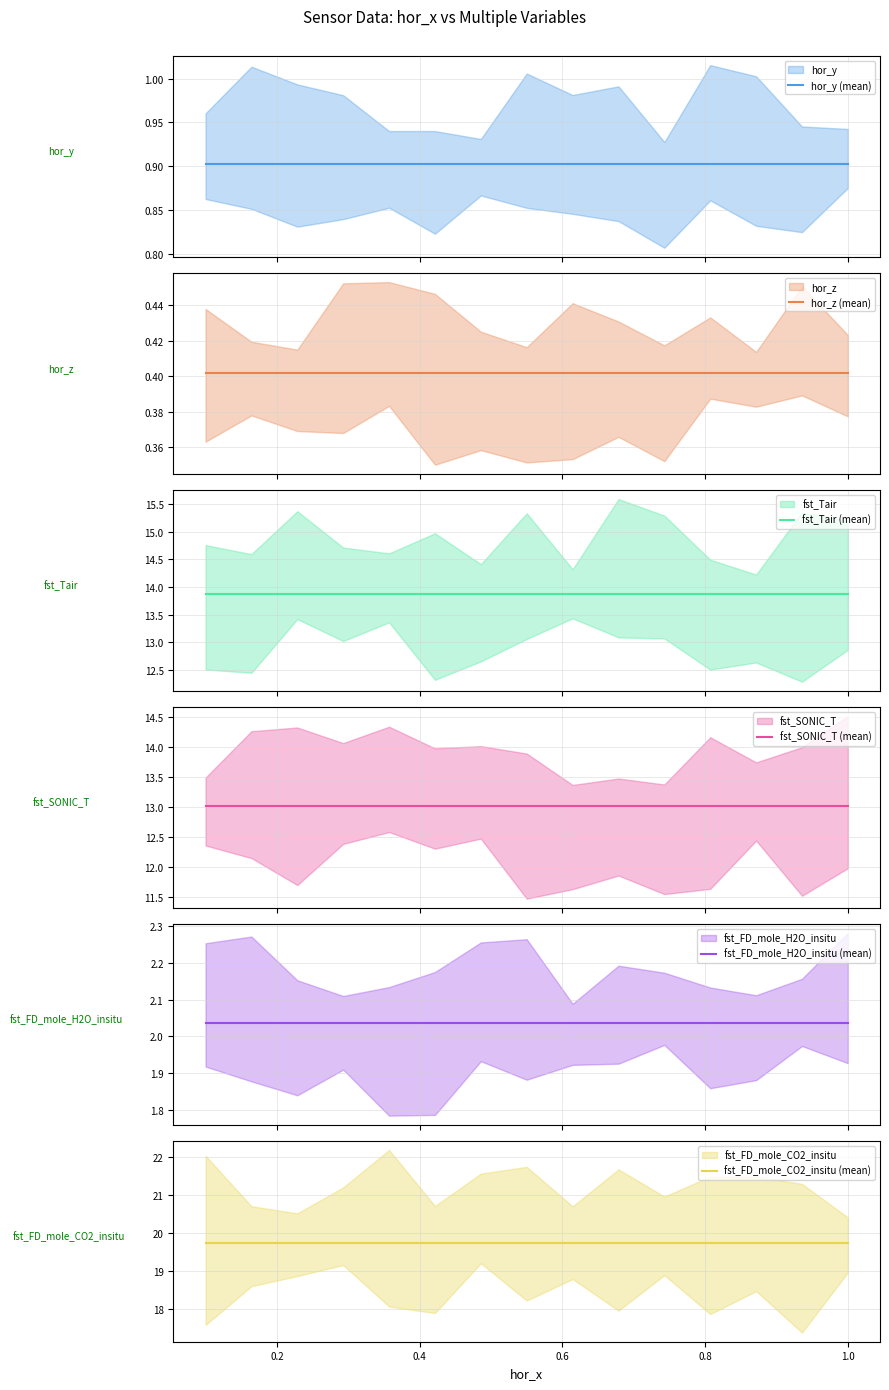

Is it true that fst_FD_mole_H2O_insitu (mean) equals 2.0 at 1.0?

True